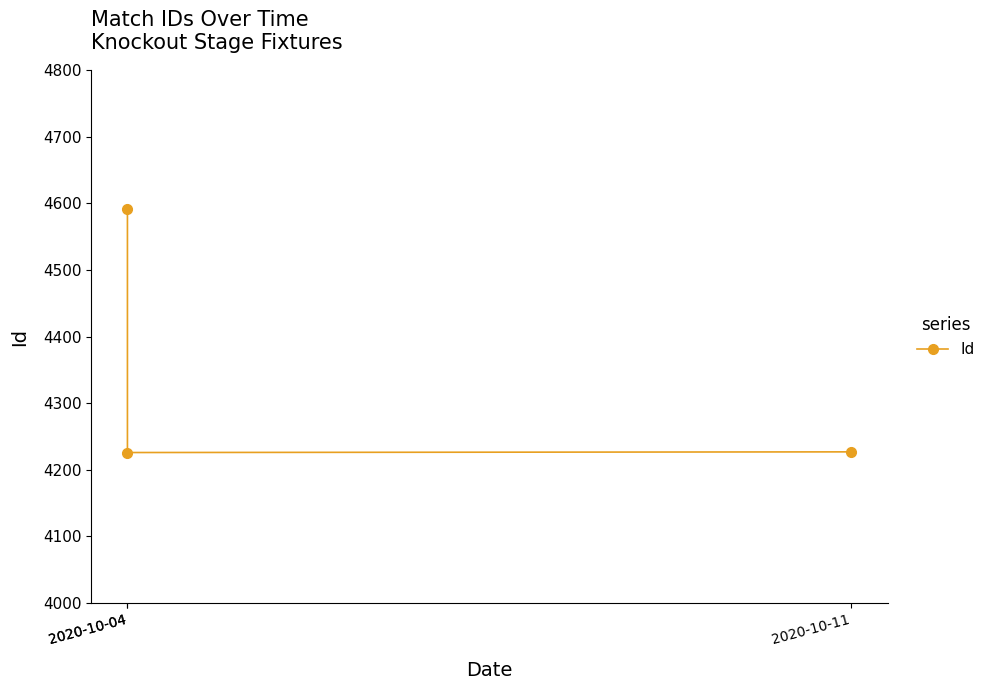

The chart shows a value of 4592 at 2020-10-04. True or false?

True